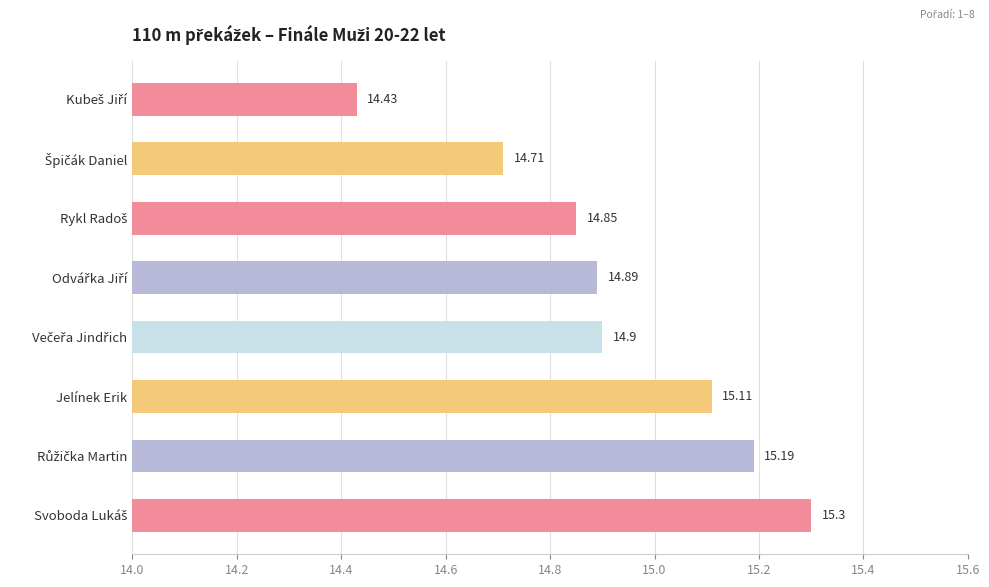

How many series are shown in this chart?

1